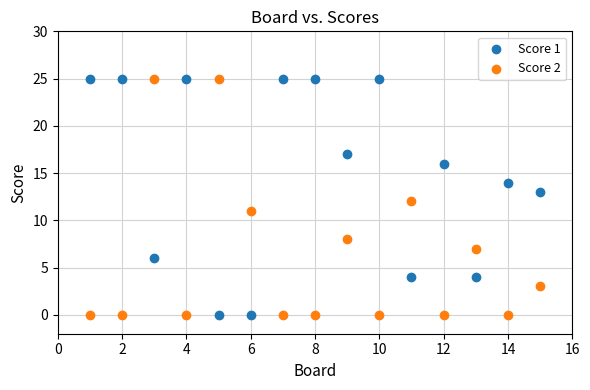

Across all data points, what is the range of X values (max minus min)?

14